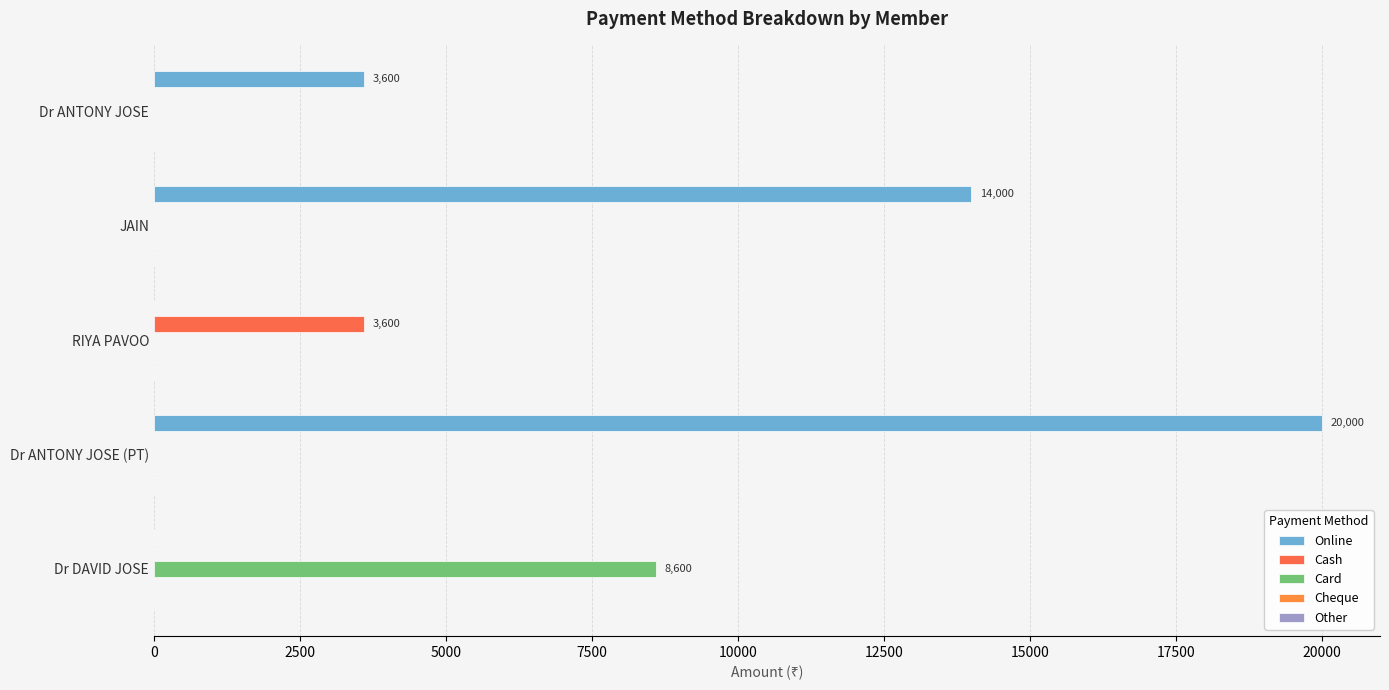

How many series are shown in this chart?

3